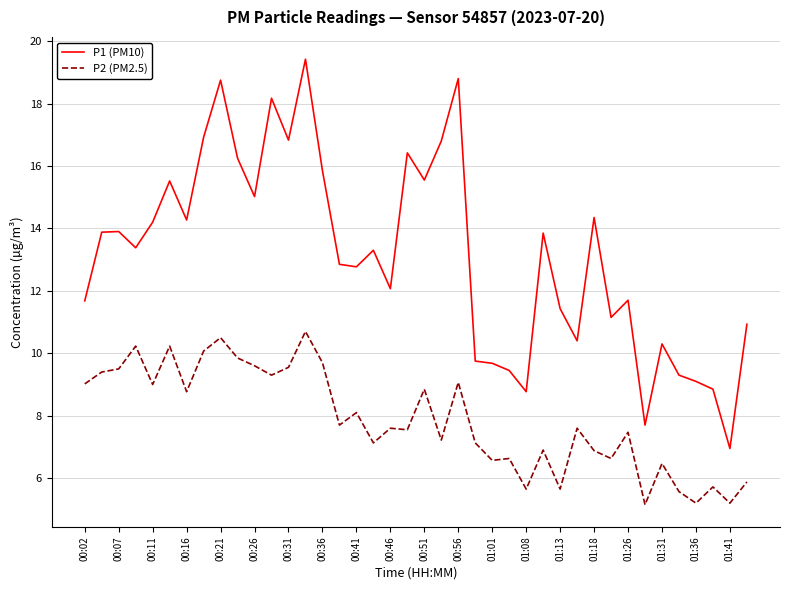

Which series has the largest range (max minus min)?

P1 (PM10)